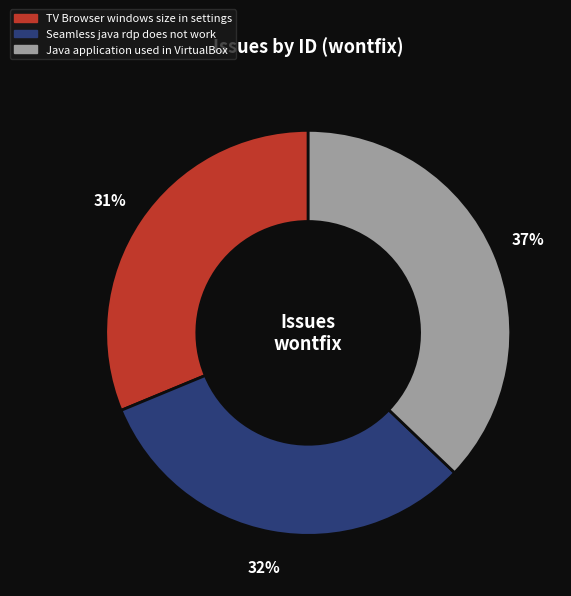

To the nearest percent, what is the difference between the largest and smallest slice percentages?

6%